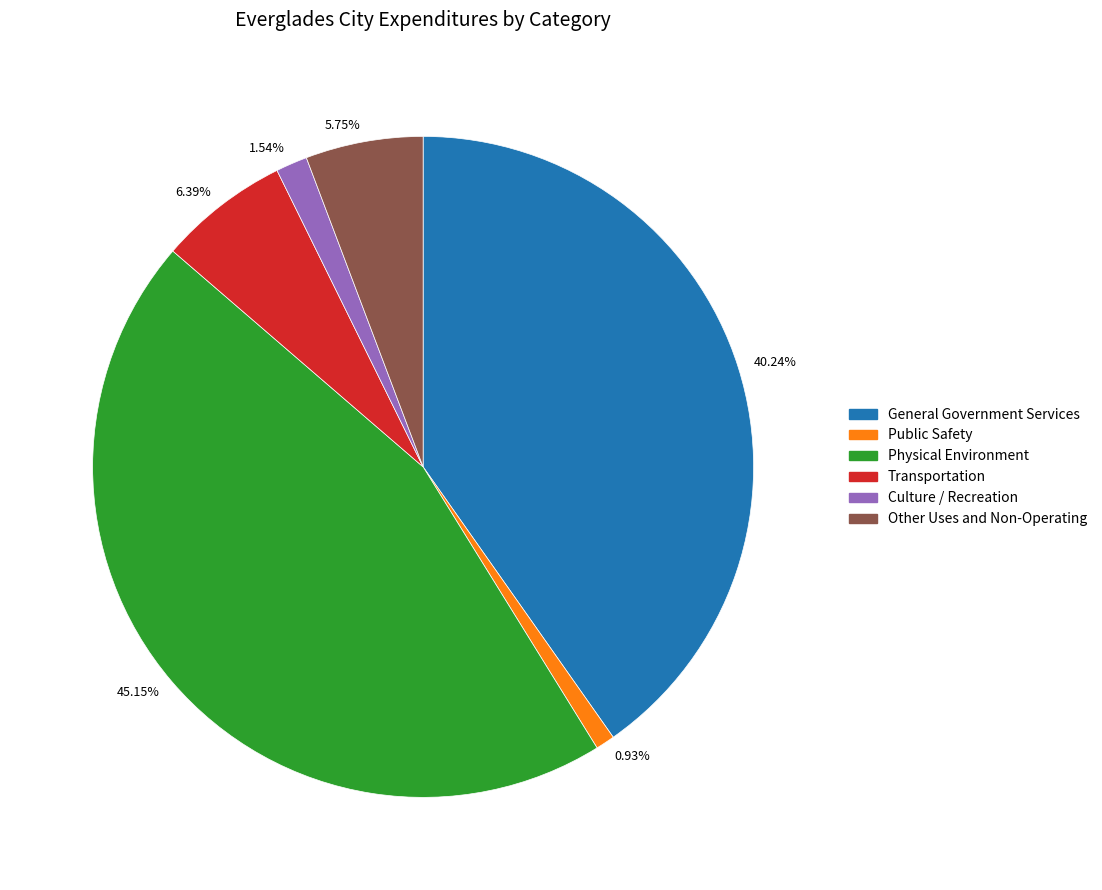

Do 45.15% and 0.93% together represent more than half of the pie?

No